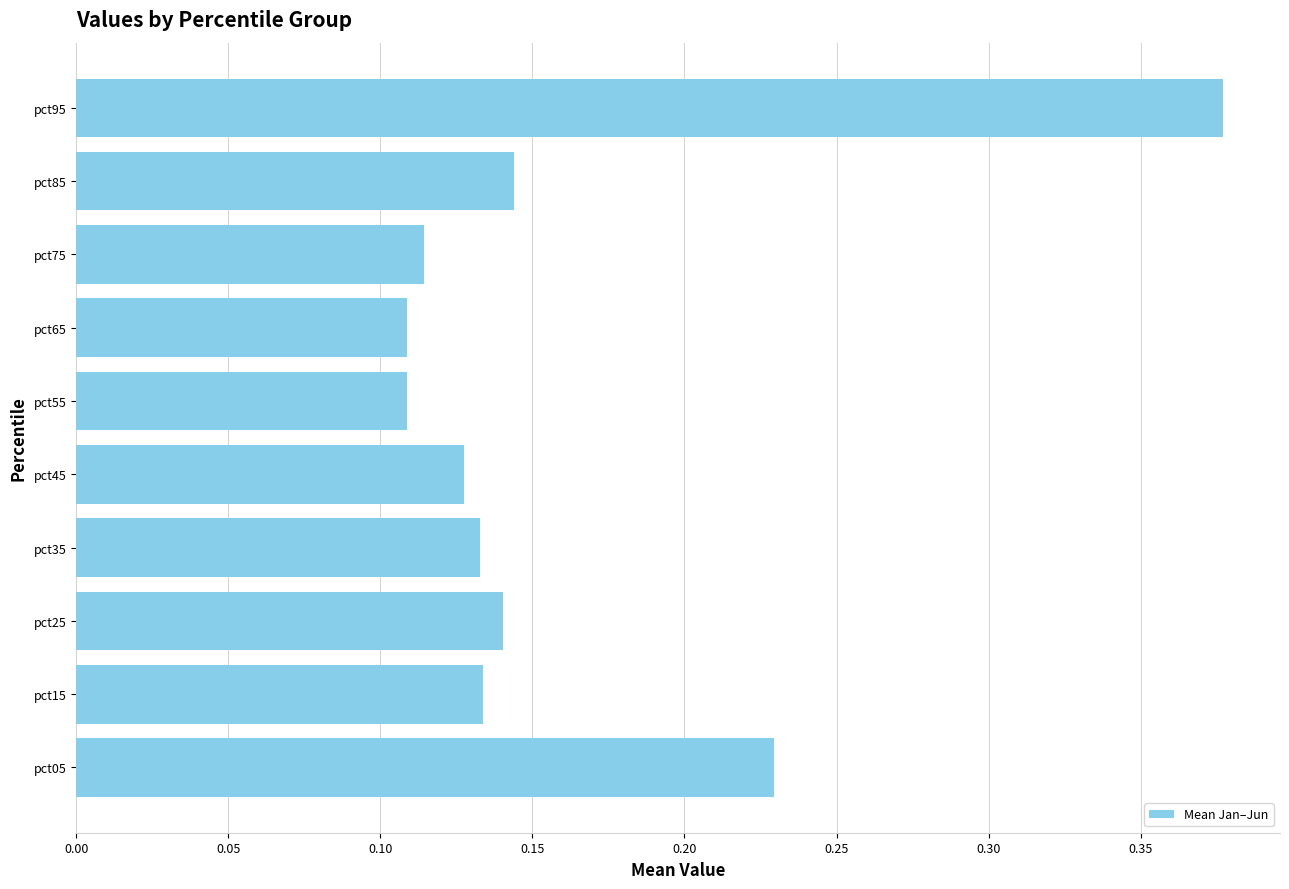

What is the difference between the maximum and minimum values?

0.3